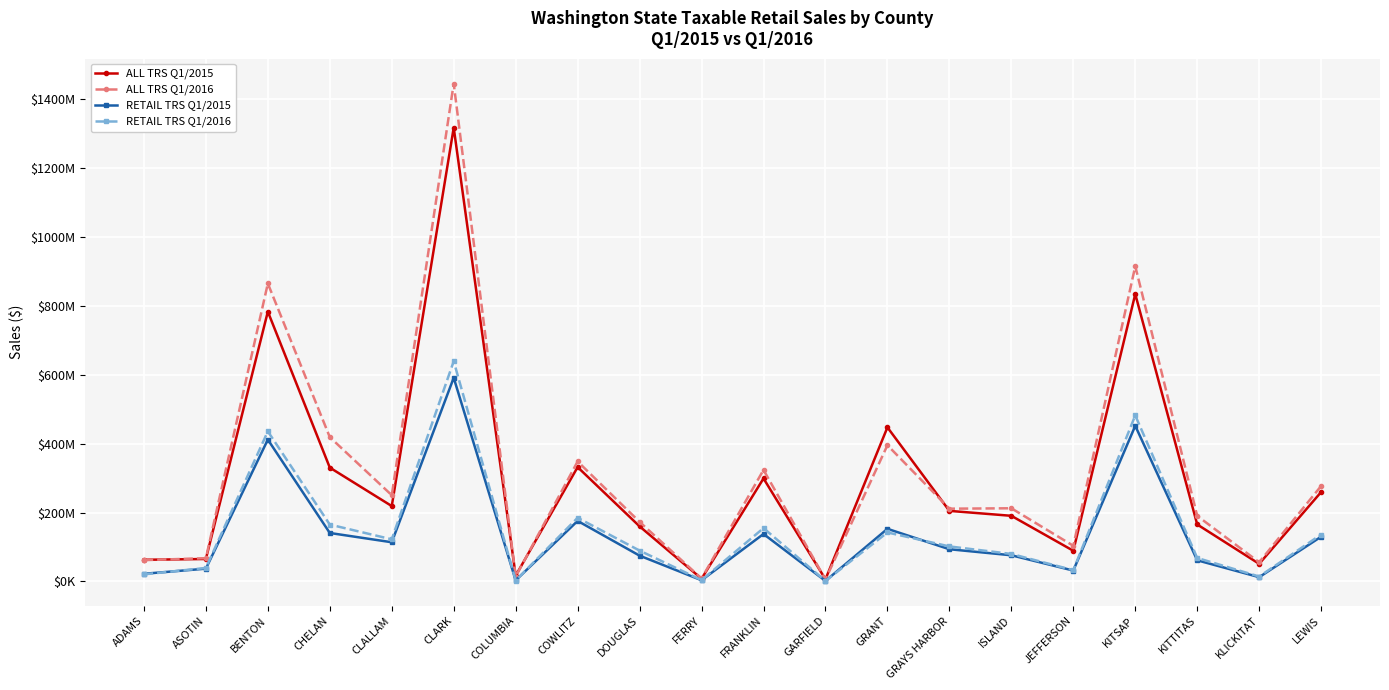

What is the highest value of the ALL TRS Q1/2016 series?

1443953155